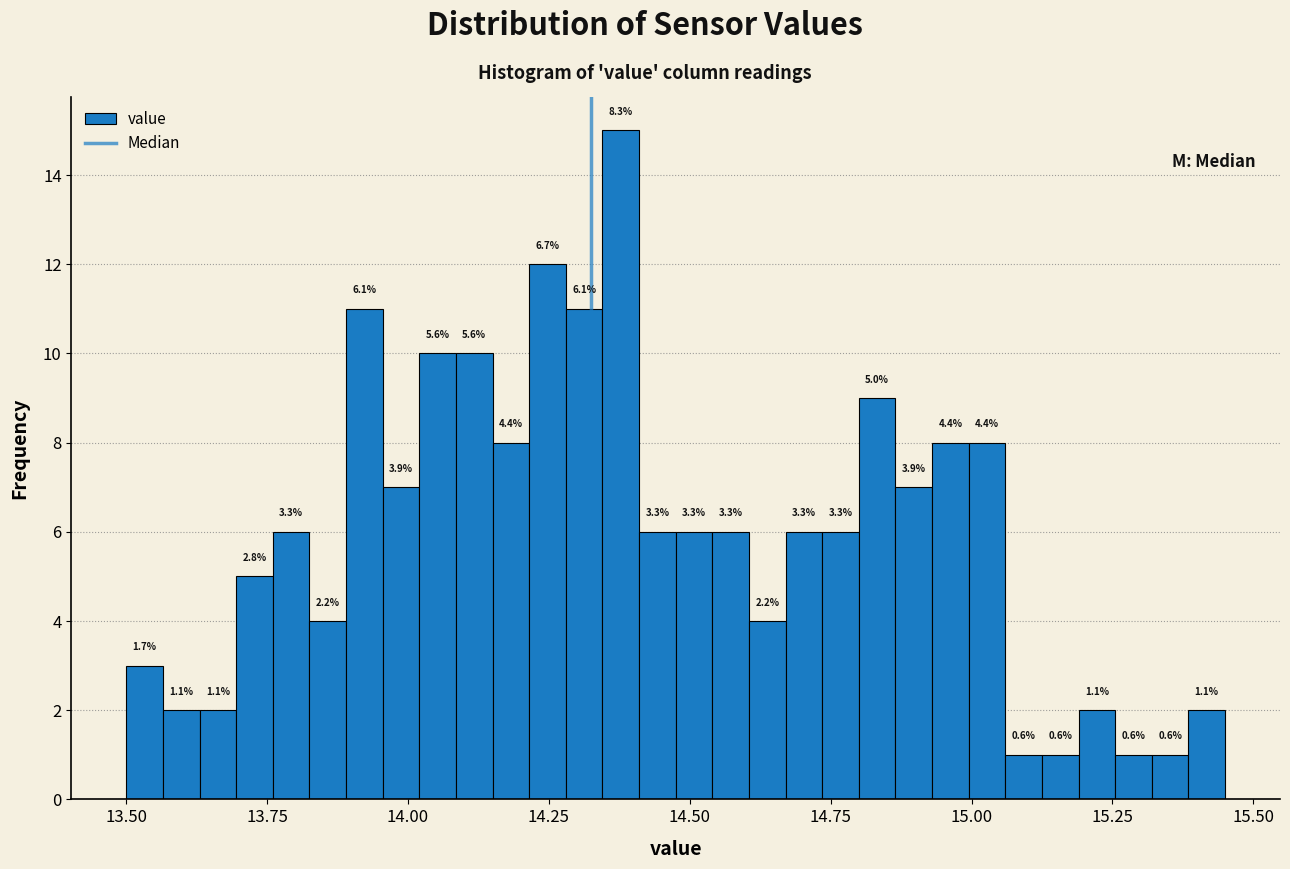

Read against the x-axis, roughly where is the centre of the tallest bar?

14.40